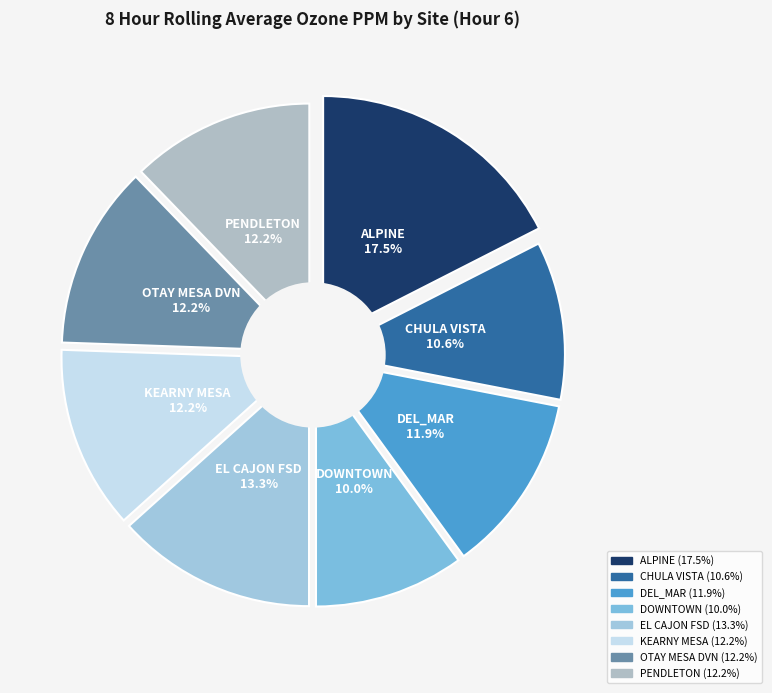

Is it true that DOWNTOWN is 23% of the pie?

False